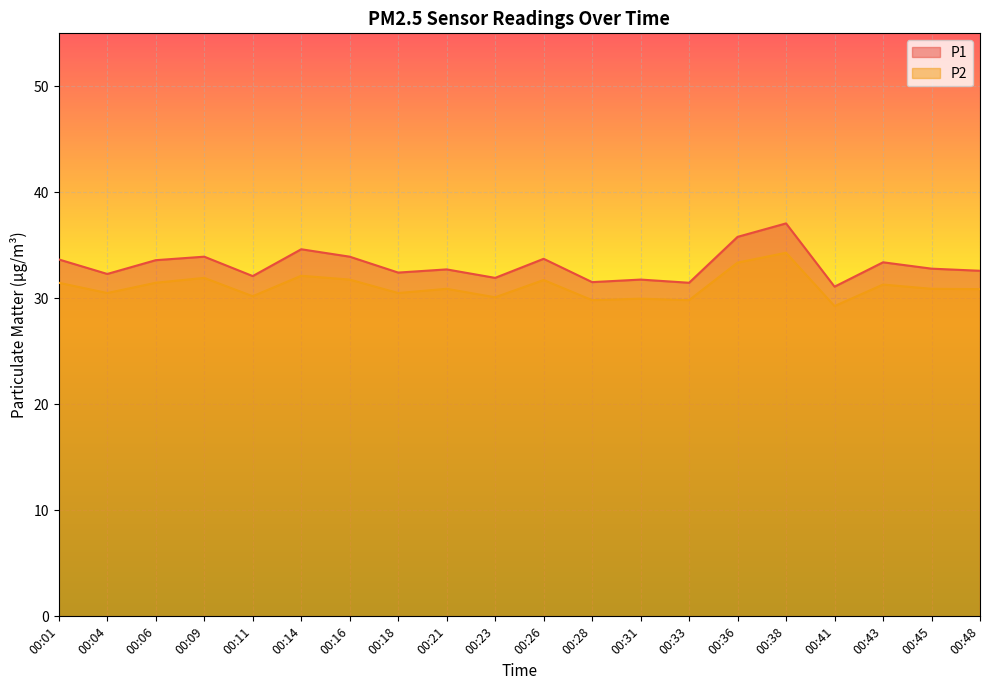

What is the spread (max minus min) of values at 00:11?

1.9